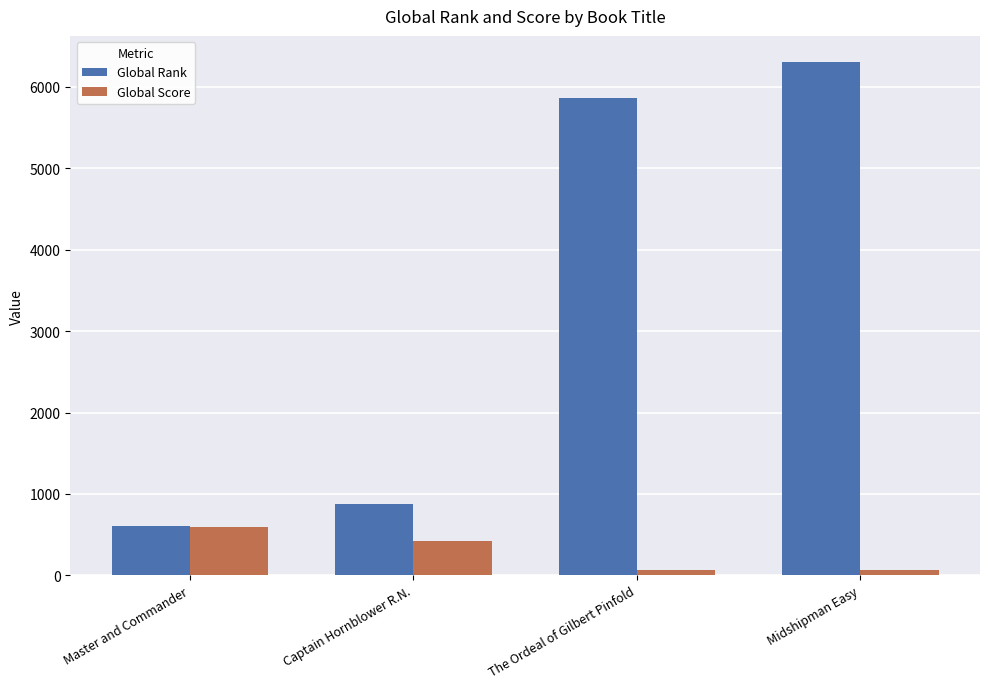

Rank the series at The Ordeal of Gilbert Pinfold from highest to lowest value.

Global Rank, Global Score